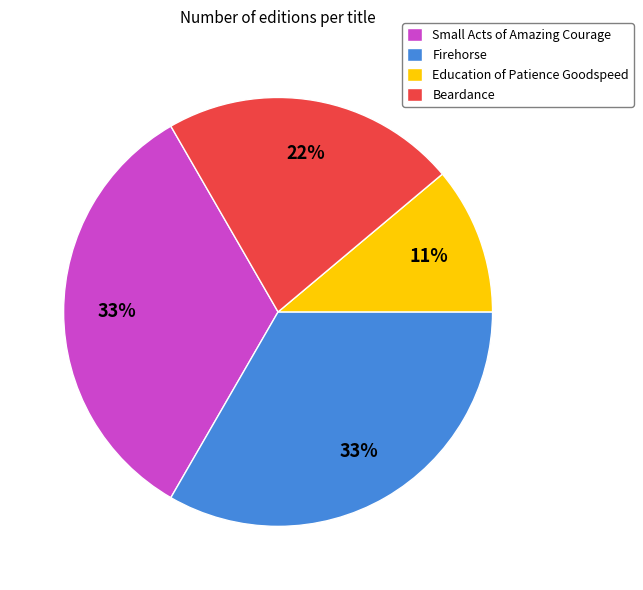

True or false: Beardance accounts for 22% of the total.

True